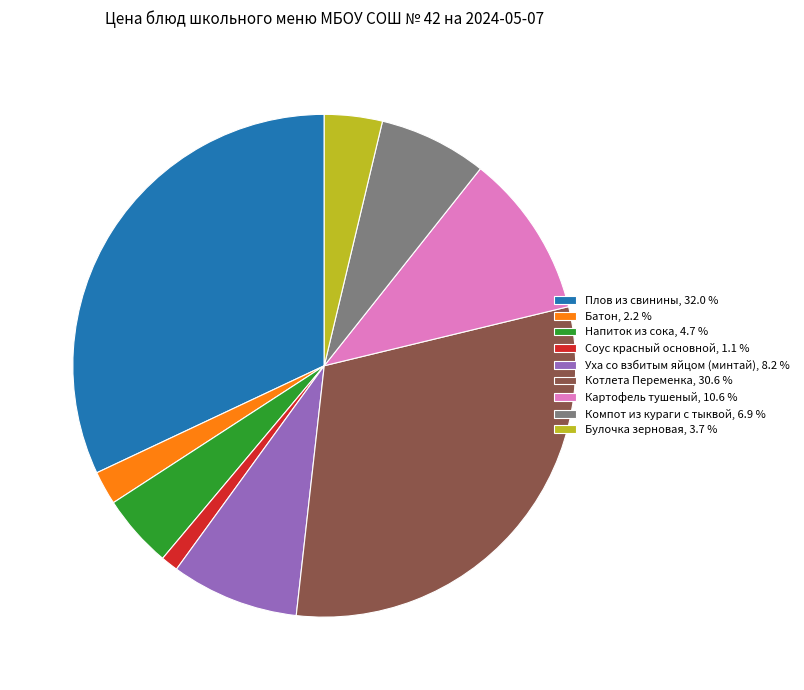

The Плов из свинины slice represents 32% of the pie. True or false?

True